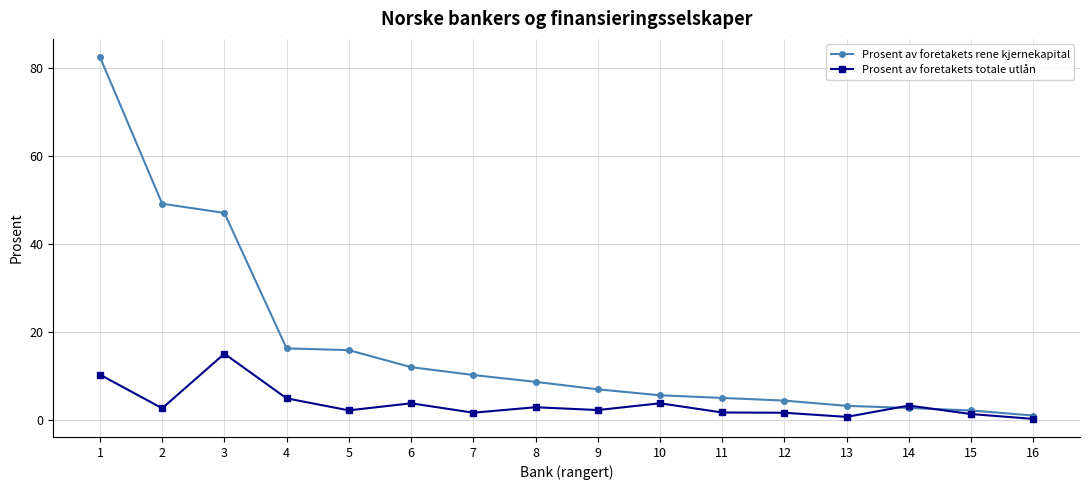

Between which two adjacent categories do Prosent av foretakets rene kjernekapital and Prosent av foretakets totale utlån first intersect?

13 and 14